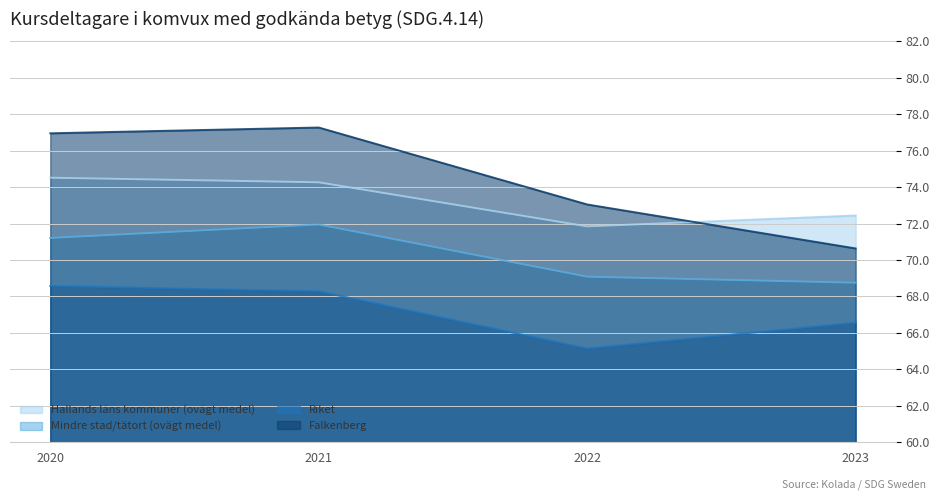

What is the maximum value shown in the chart?

77.3